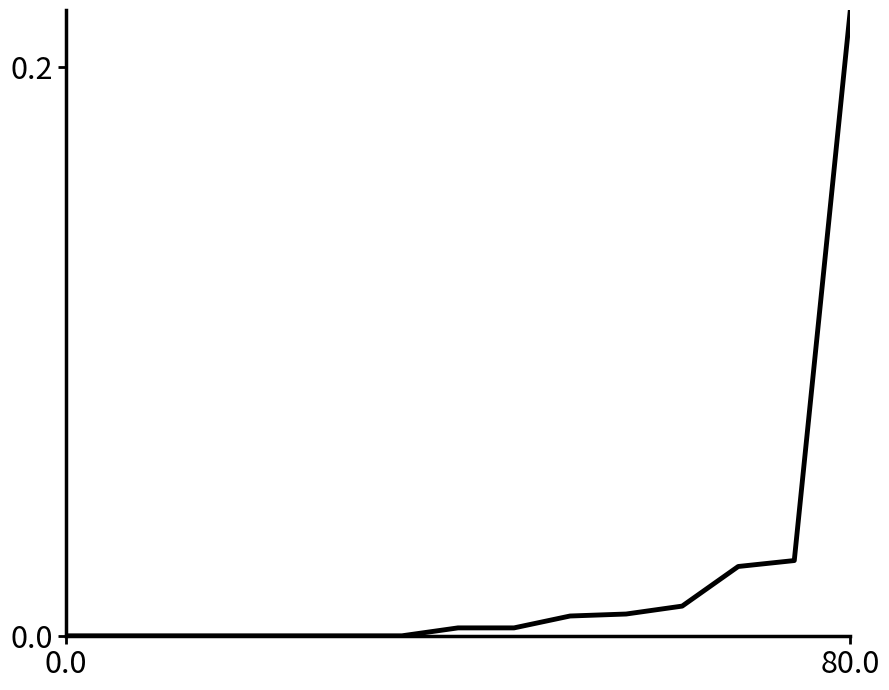

How many lines are shown in the chart?

3